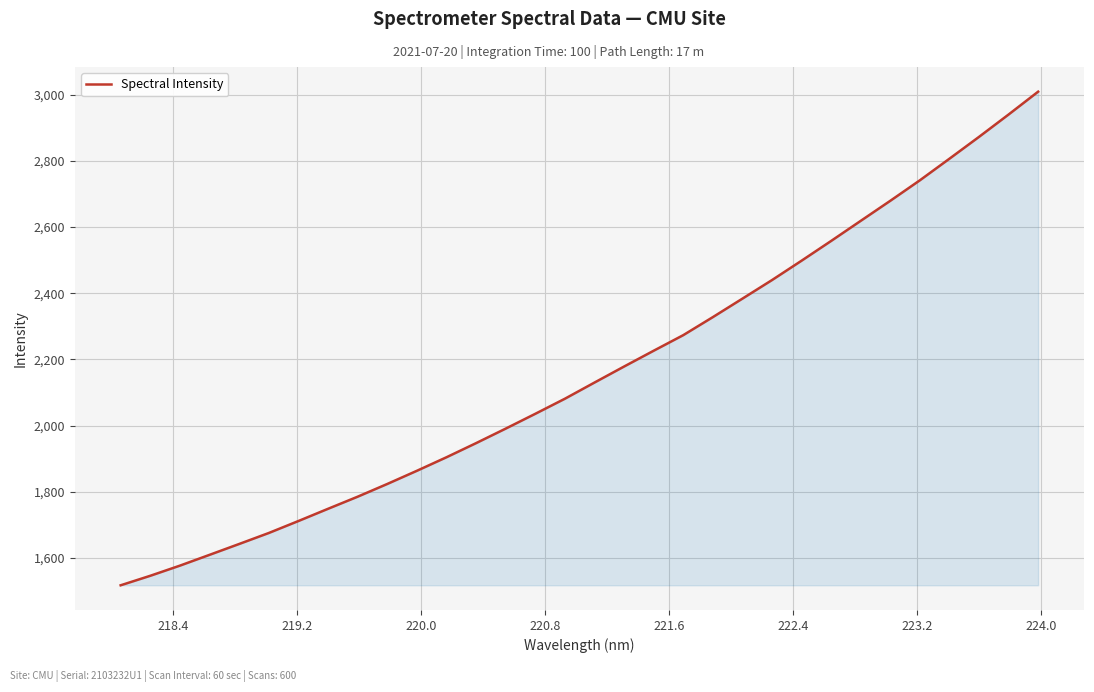

How many lines are shown in the chart?

1